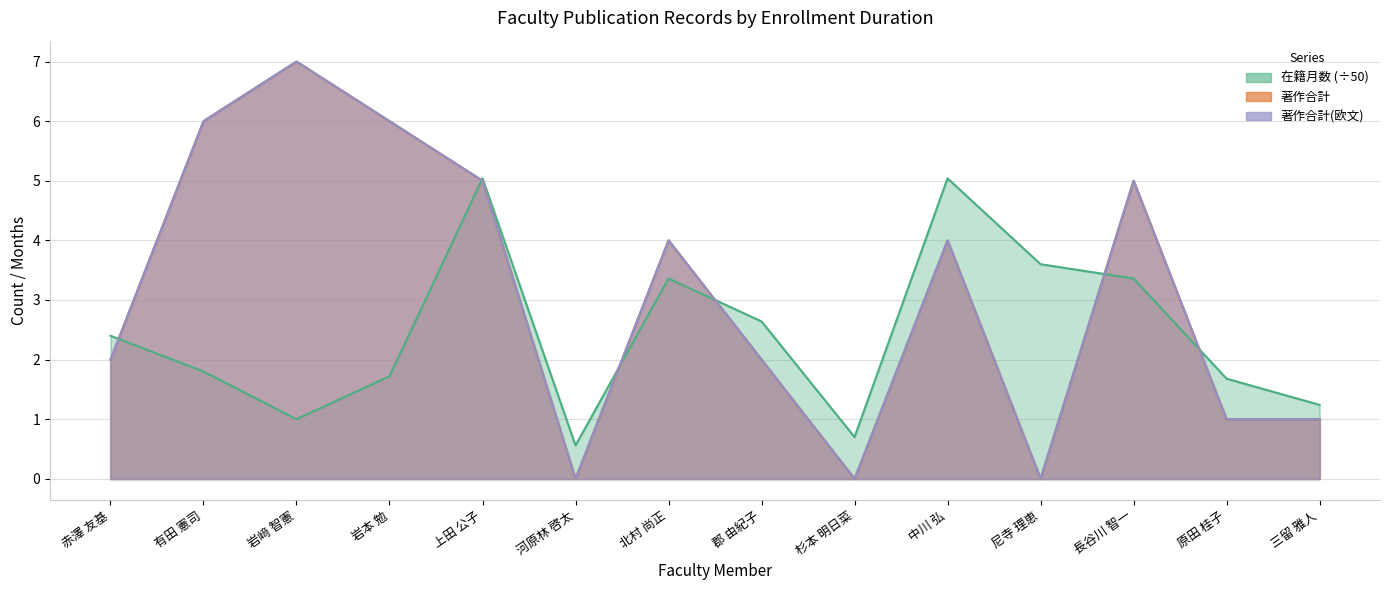

Is the value of 在籍月数 at 三留 雅人 greater than the value of 著作合計 at 長谷川 智一?

No